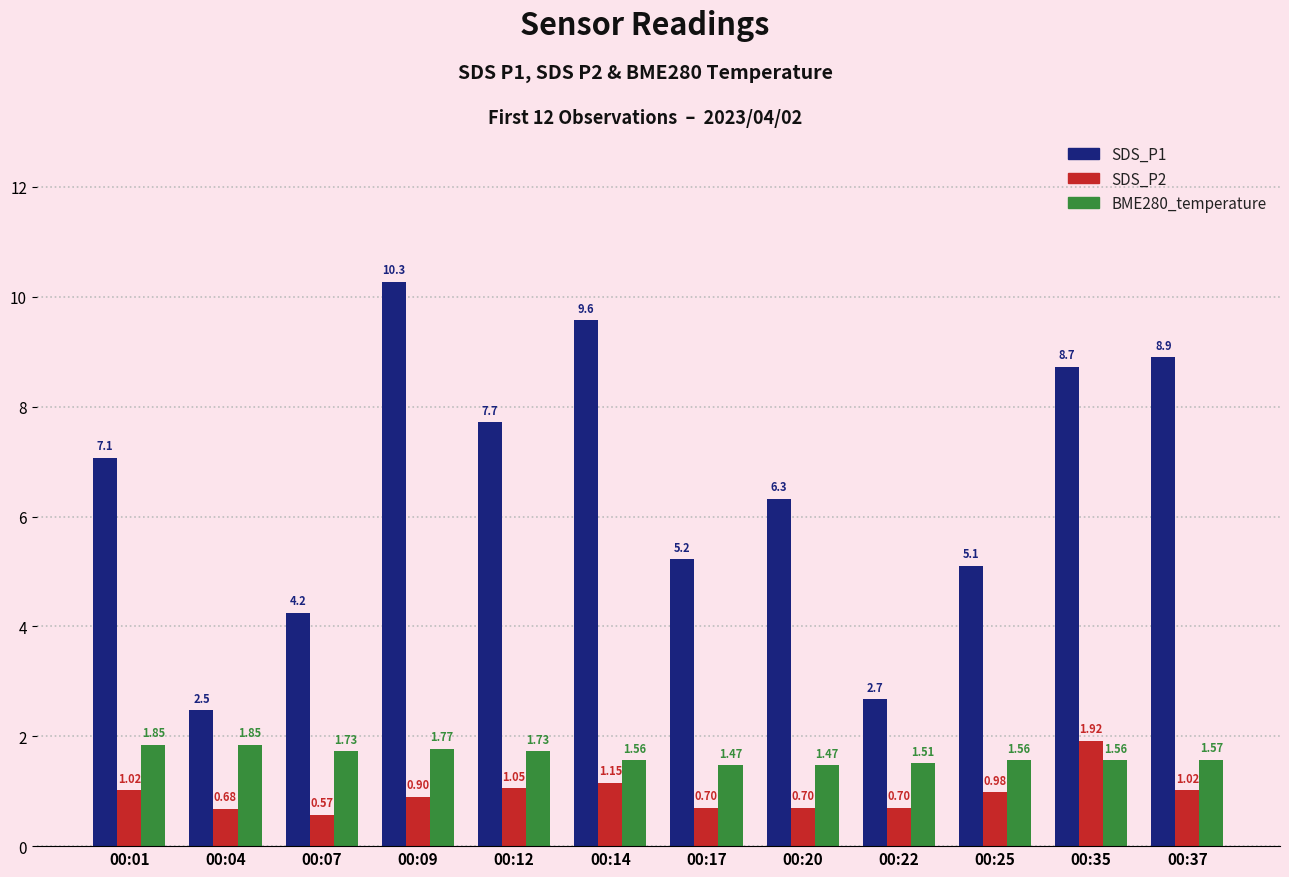

Rank the series by their maximum value, from lowest to highest.

BME280_temperature, SDS_P2, SDS_P1